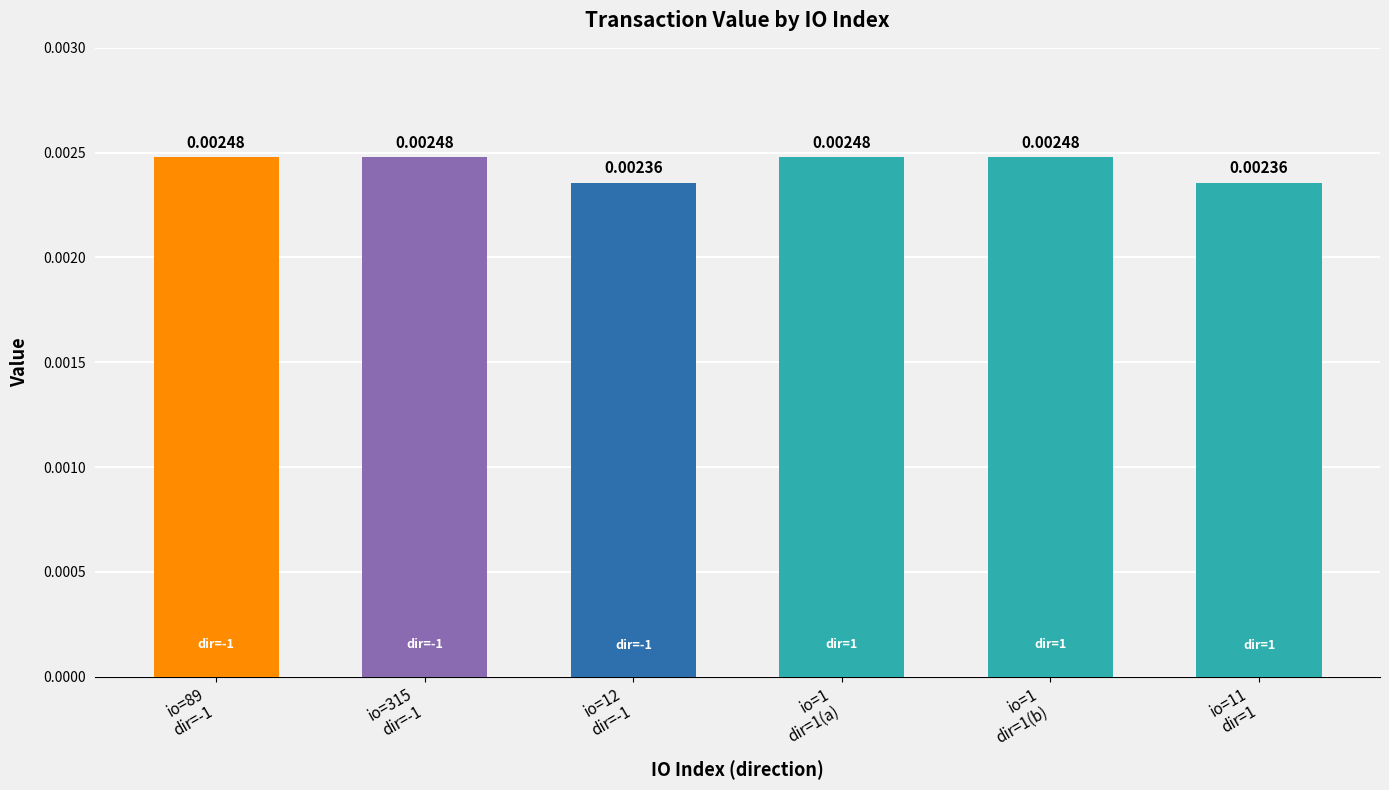

List the labels in order of value, largest first.

io=89
dir=-1, io=315
dir=-1, io=1
dir=1(a), io=1
dir=1(b), io=12
dir=-1, io=11
dir=1